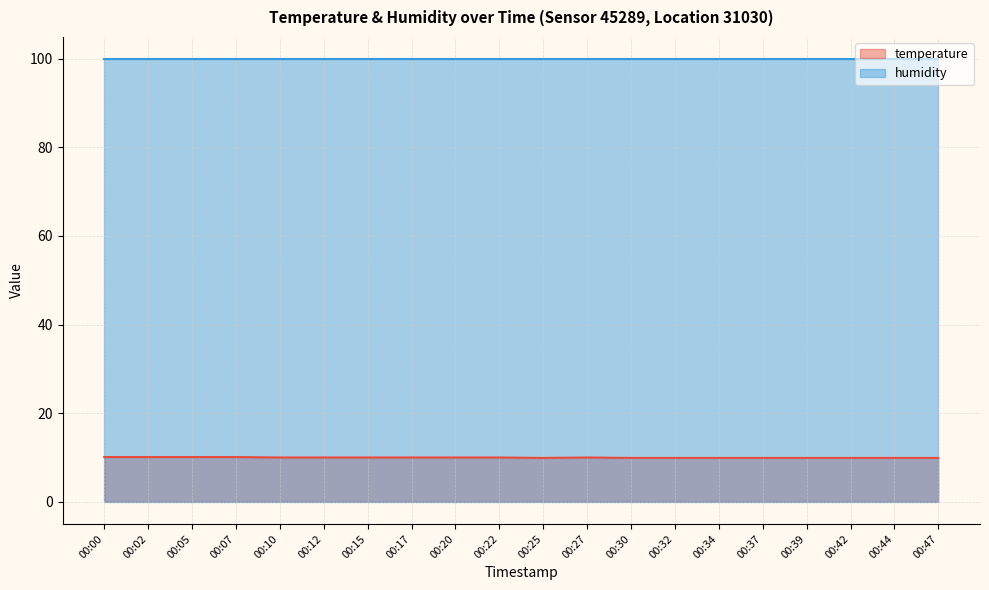

What is the smallest value displayed?

9.9